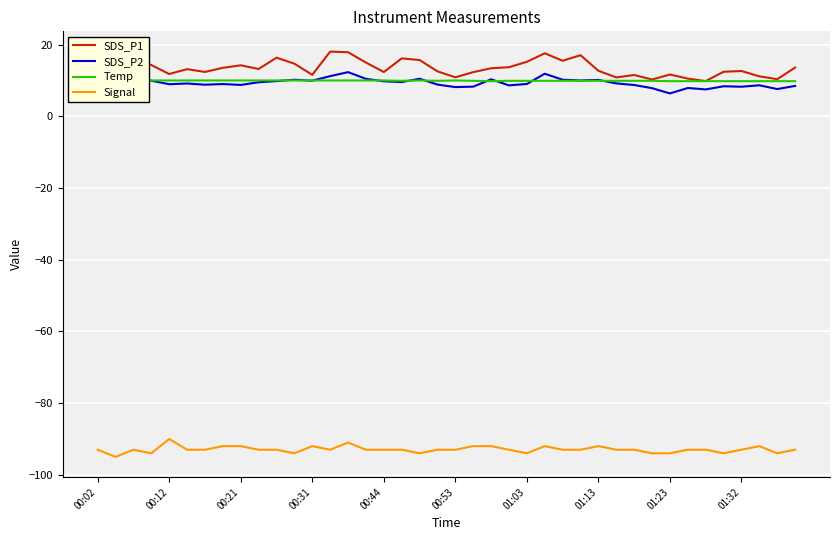

What is the approximate value of Signal at 01:32?

-93.0